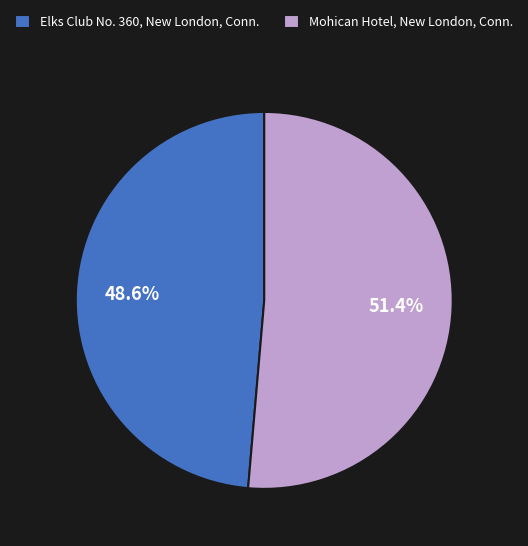

The Elks Club No. 360, New London, Conn. slice represents 41% of the pie. True or false?

False